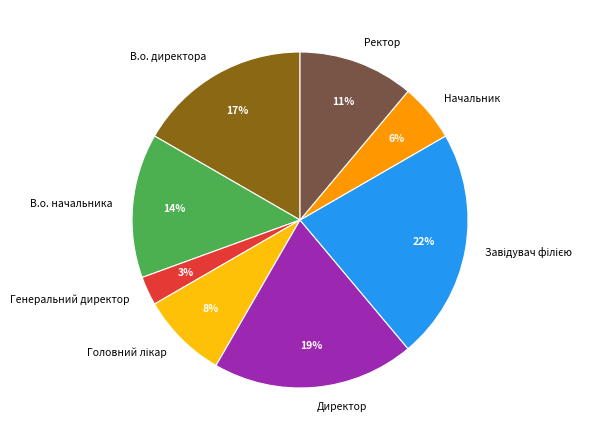

The Начальник slice represents 6% of the pie. True or false?

True